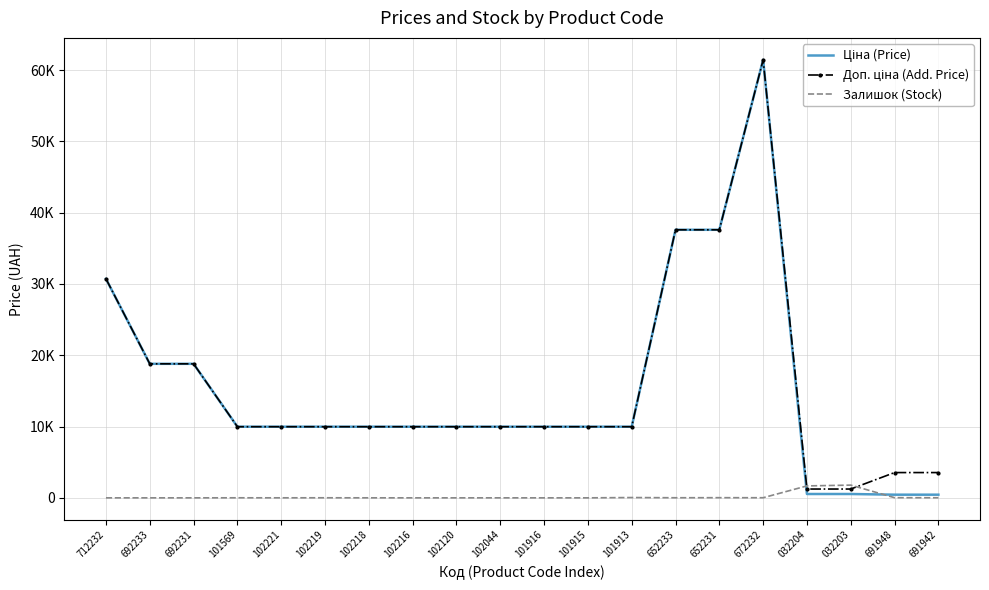

Where do Залишок (Stock) and Ціна (Price) first cross each other?

672232 and 032204